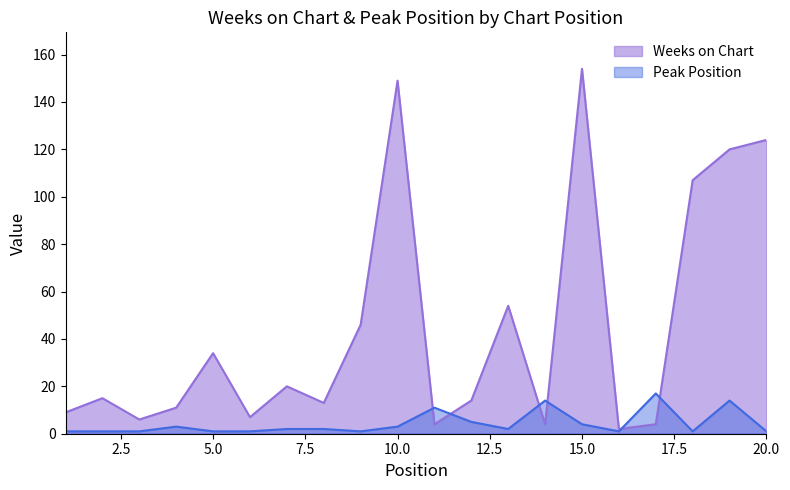

How many lines are shown in the chart?

2